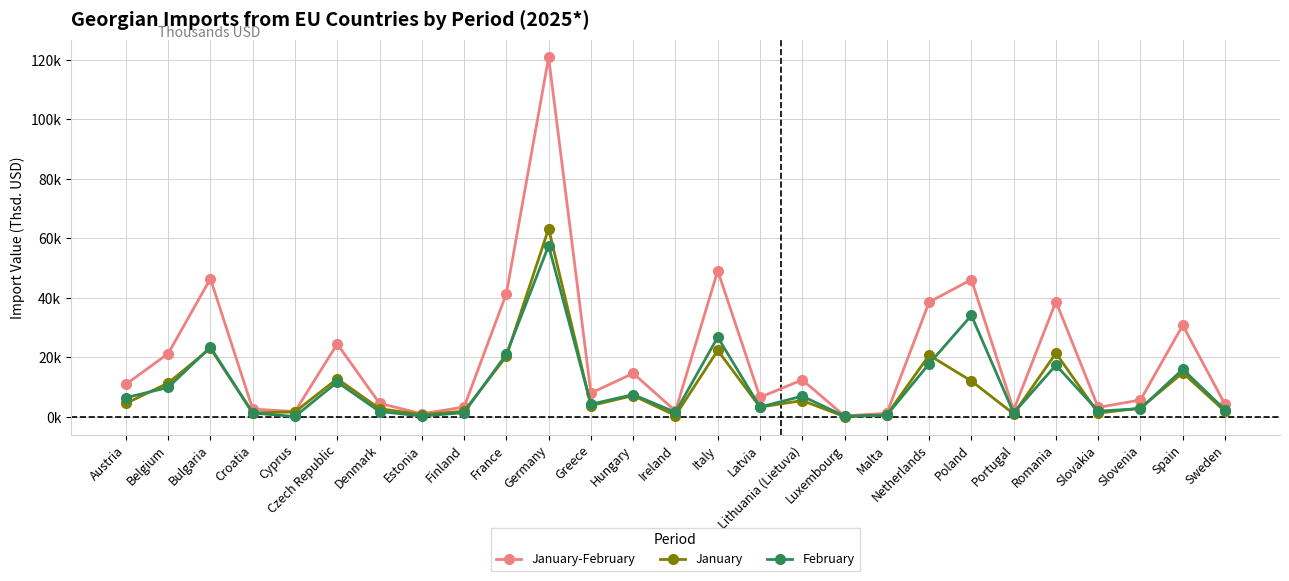

The value of January-February at Luxembourg is 289.8. True or false?

True